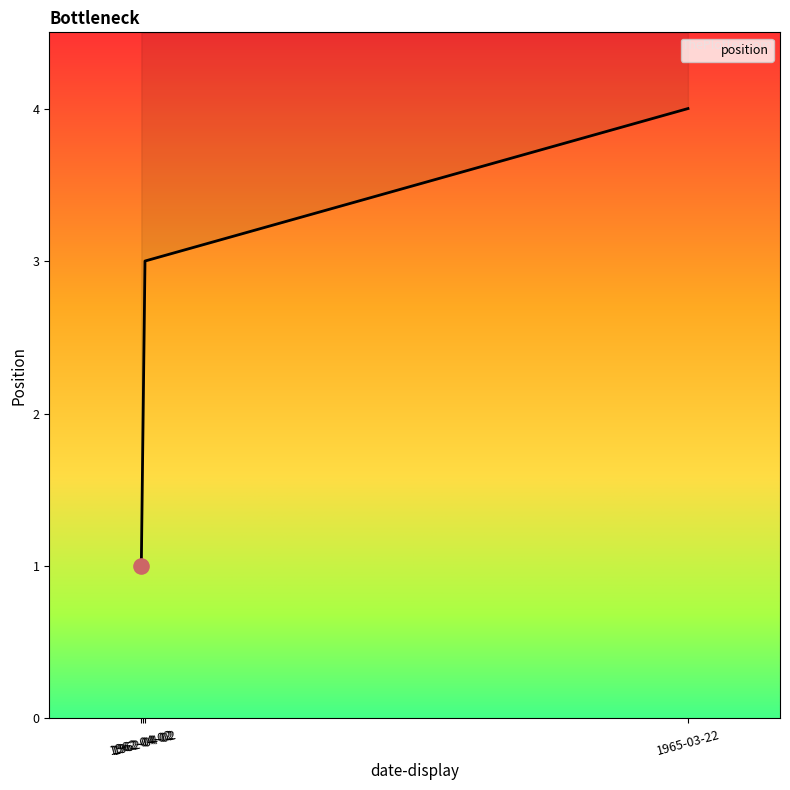

Approximately how many times larger is the value at 1962-04-02 compared to 1962-04-02?

0.3